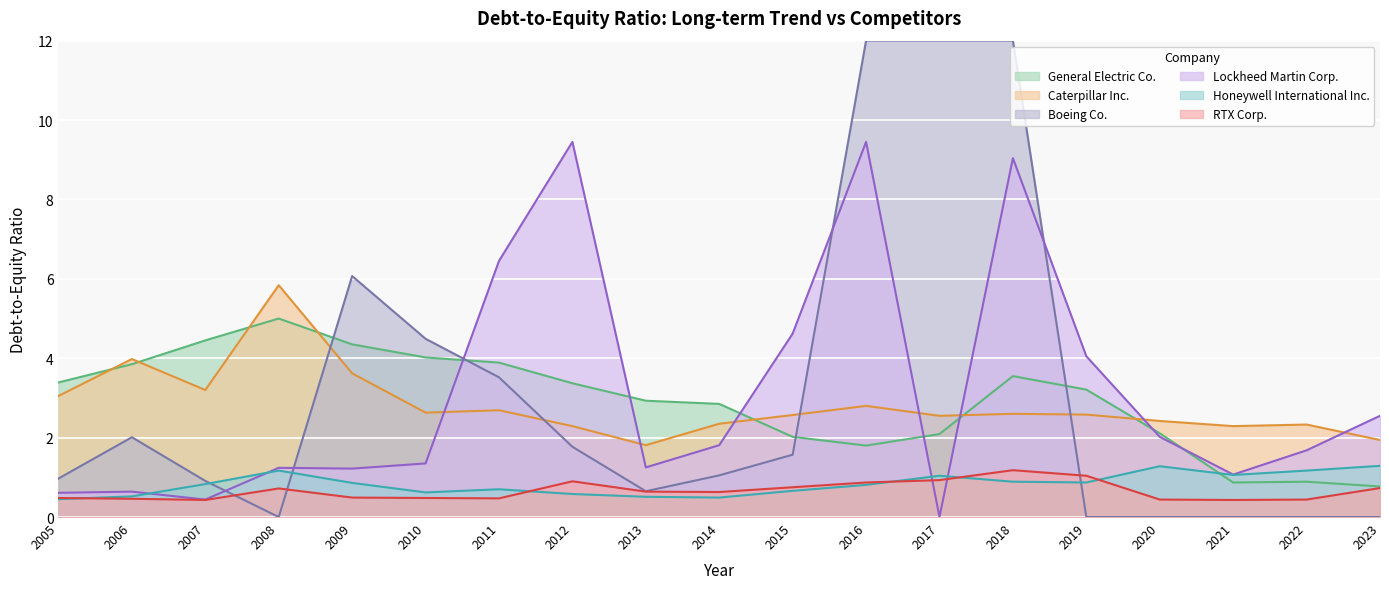

What is the total value across all series at 2012?

18.4